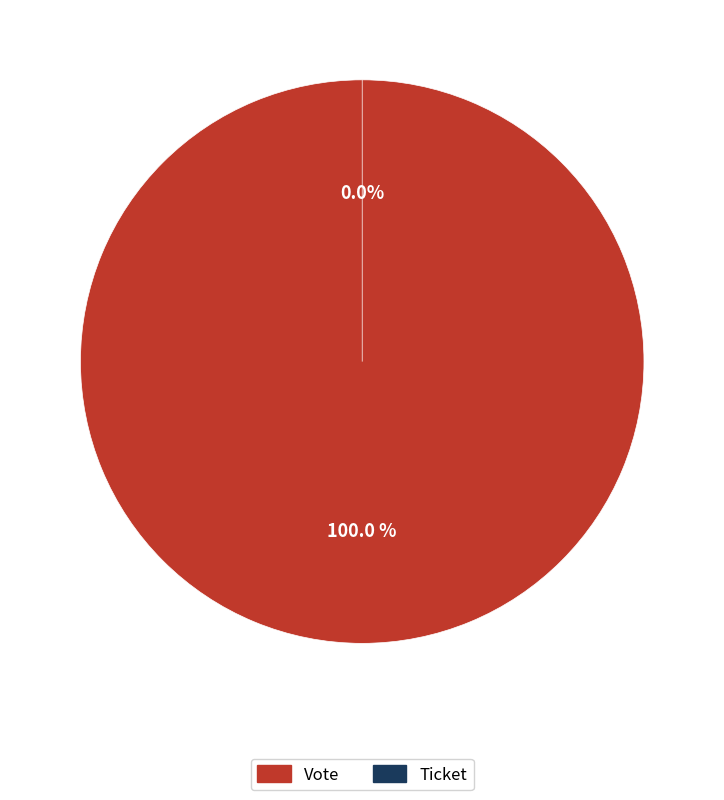

Between Vote and Ticket, which is larger?

Vote